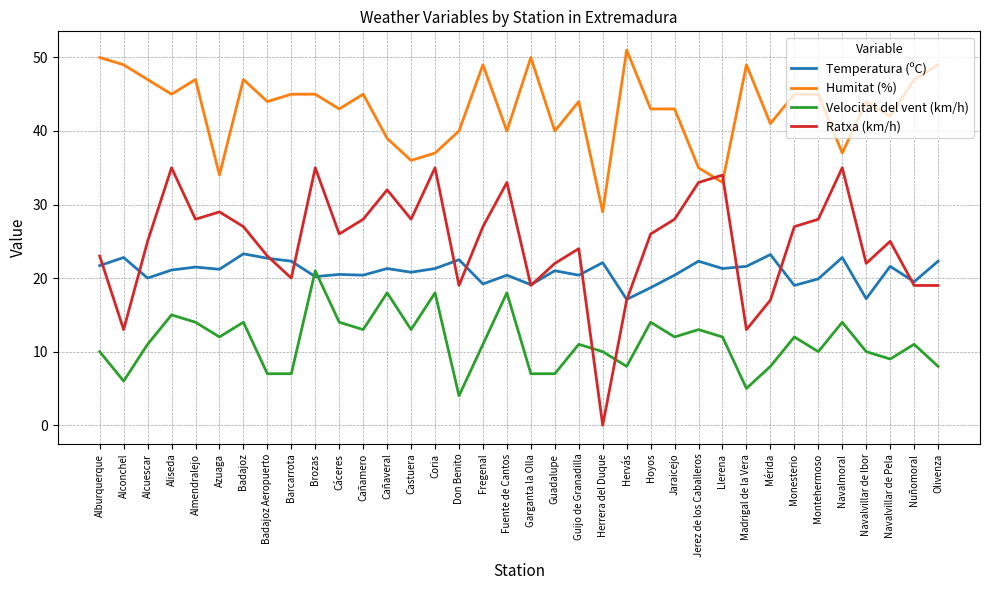

True or false: Velocitat del vent (km/h) and Humitat (%) intersect in this chart.

False